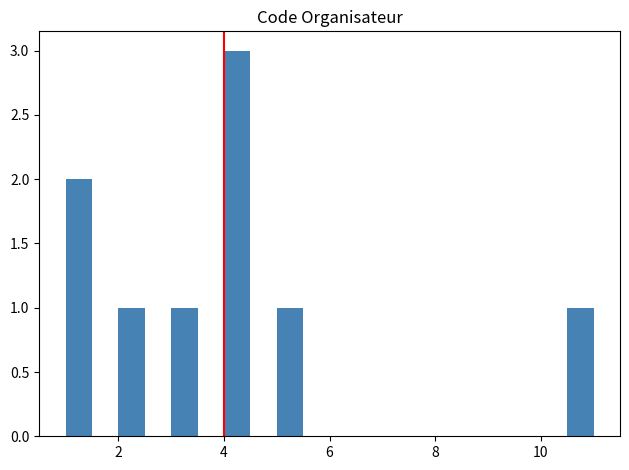

Read against the x-axis, roughly where is the centre of the tallest bar?

4.2